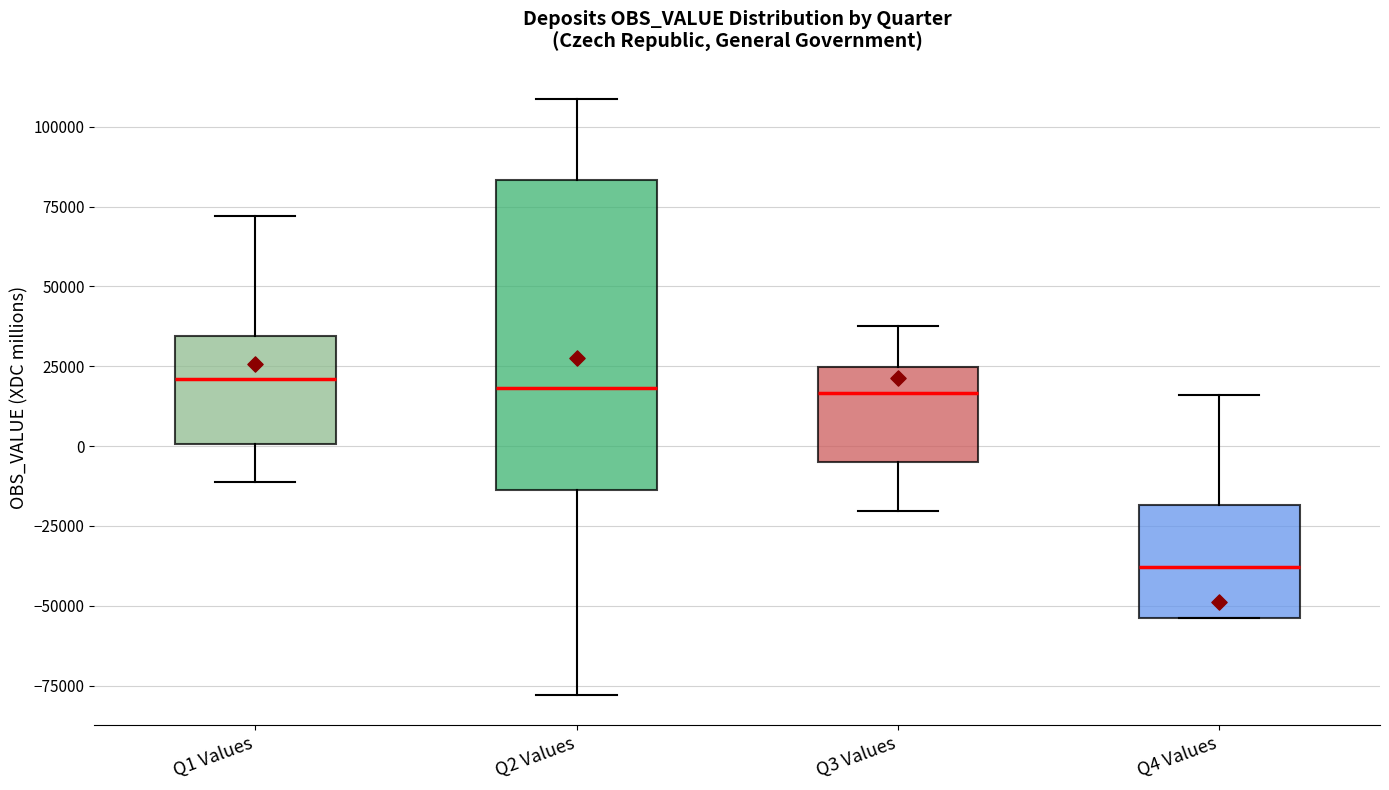

Where does the lower whisker of the box for Q2 Values end on the y-axis? The values are not printed on the chart, so give them approximately, as read against the axis.

-80000